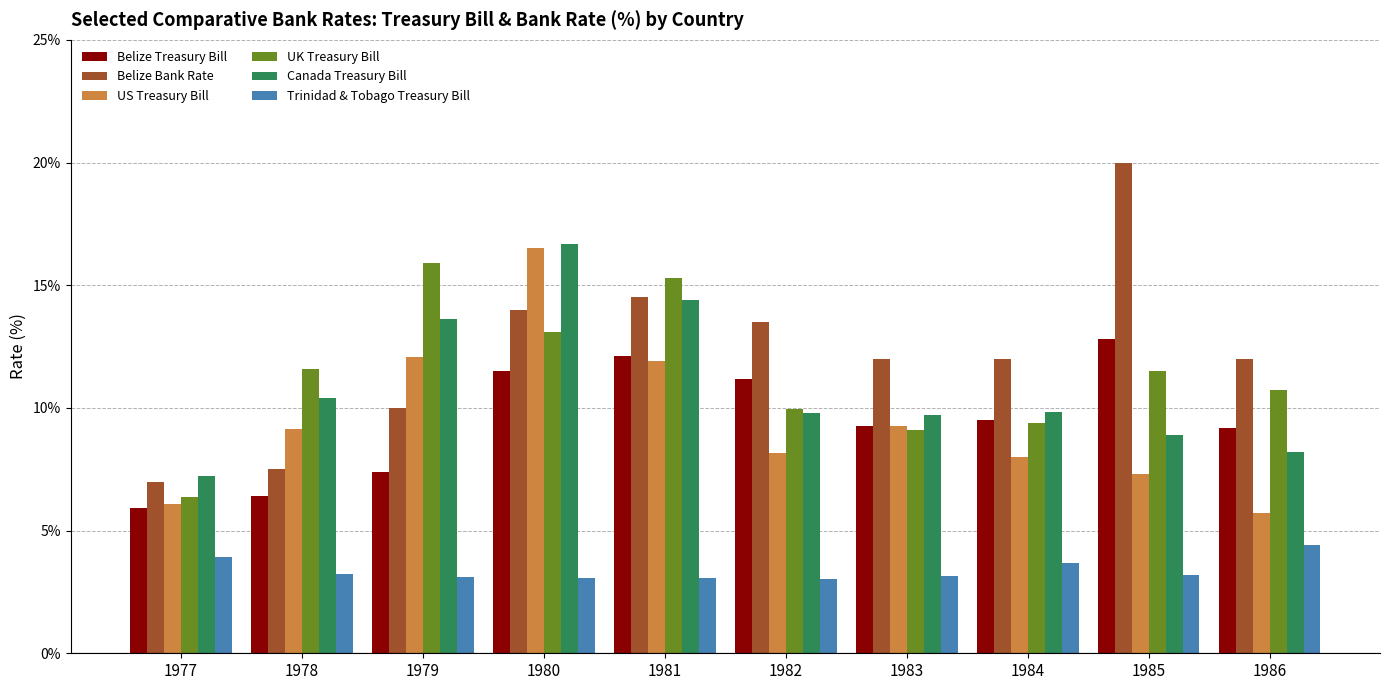

Does the chart contain stacked bars?

No